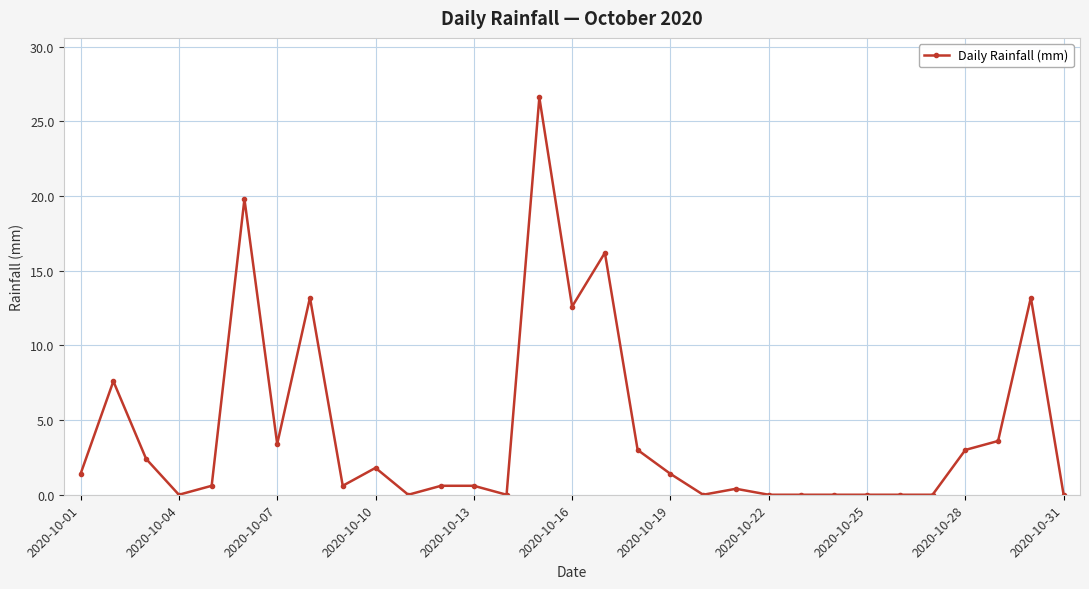

What is the maximum value shown in the chart?

26.6